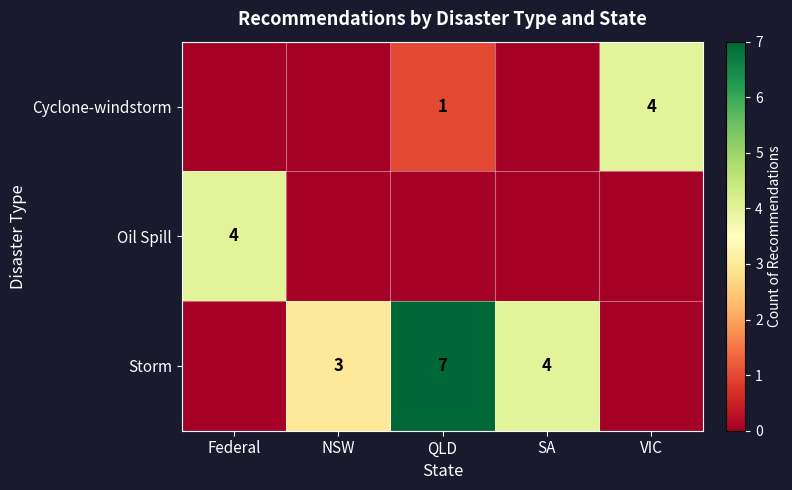

Is it true that Storm equals 9 at QLD?

False